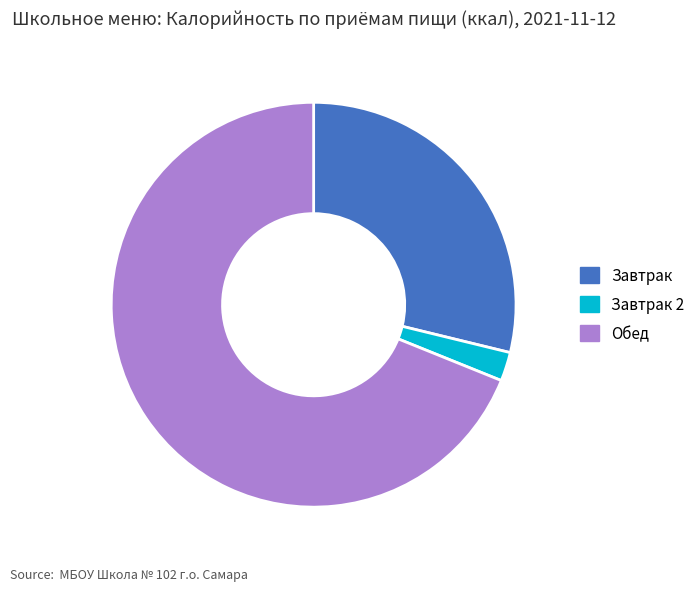

Which has a higher value, Завтрак or Завтрак 2?

Завтрак